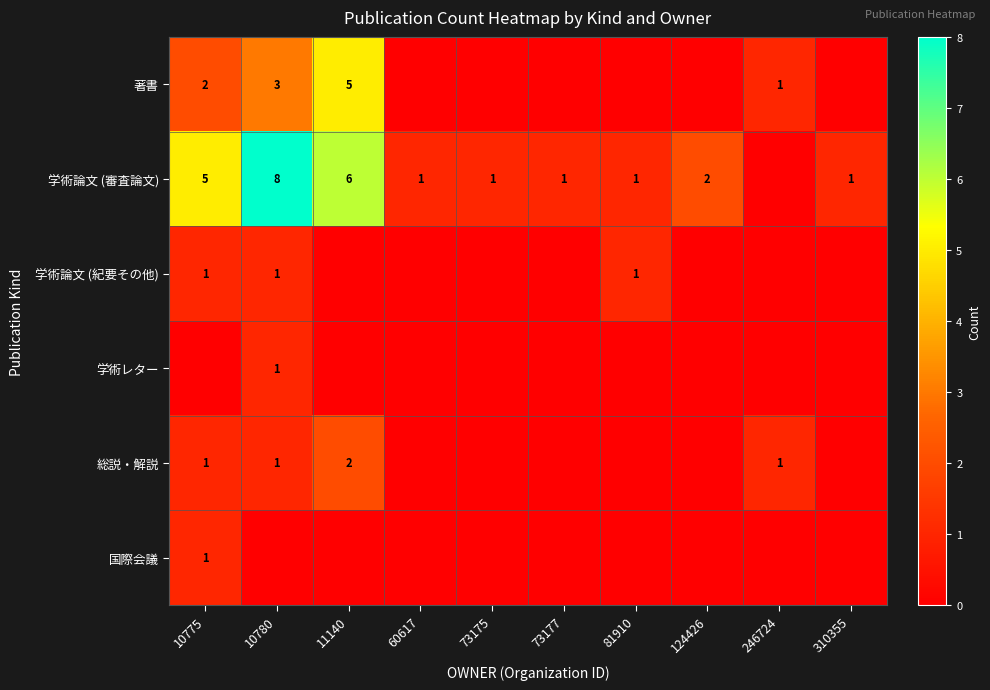

True or false: 学術論文 (紀要その他) has a value of 2 at 81910.

False